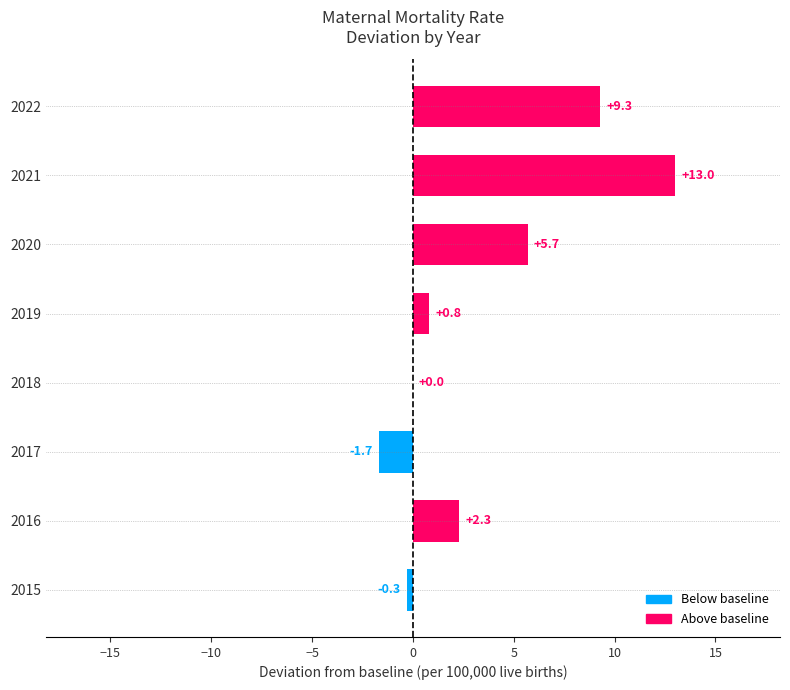

At which label is the value closest to 5?

2020